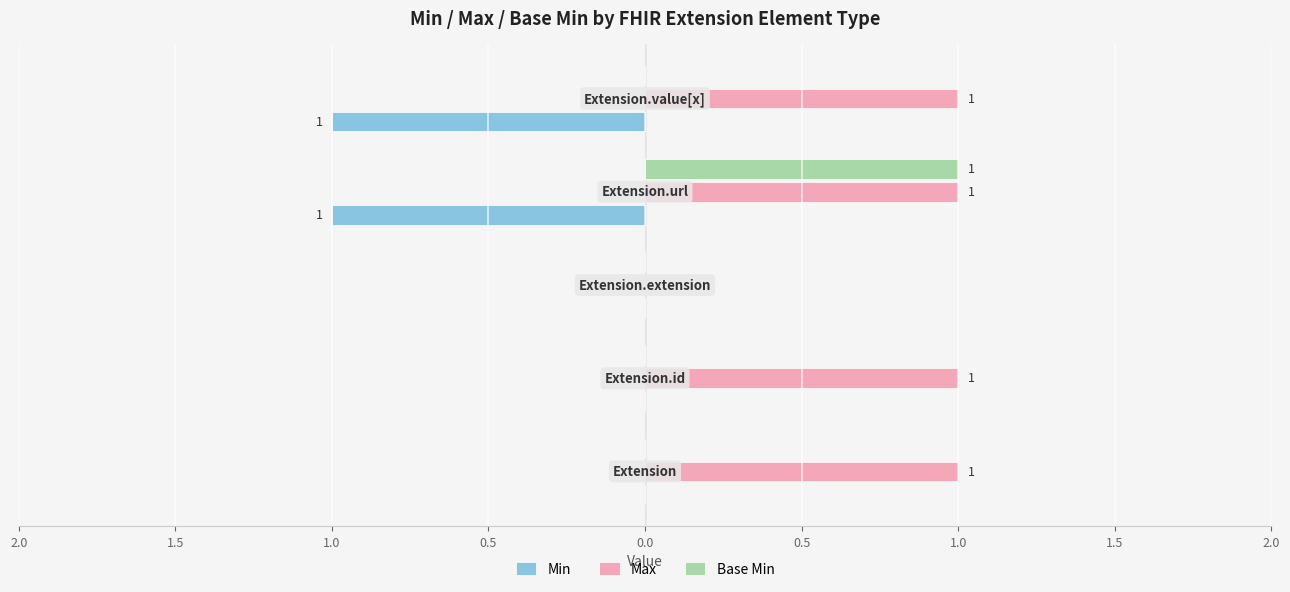

List the series in order of their overall mean, lowest first.

Min, Base Min, Max